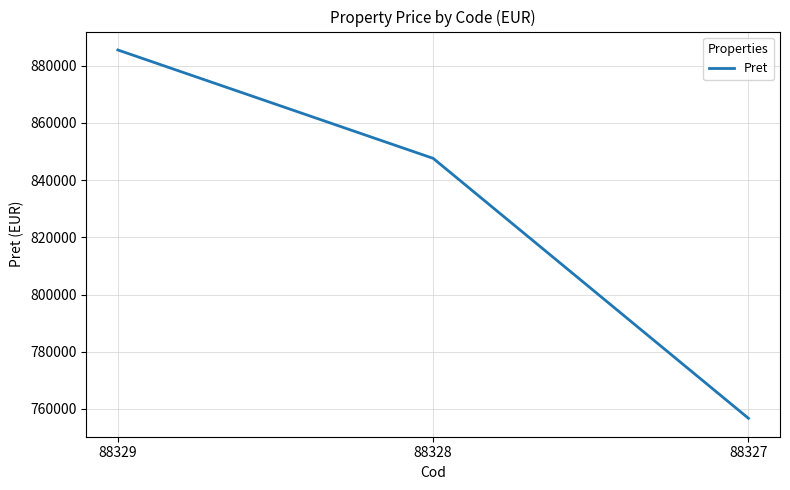

How many lines are shown in the chart?

1